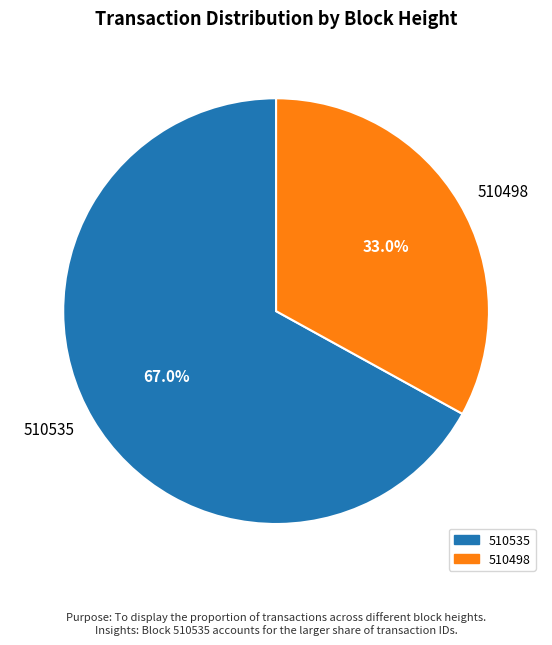

Which category has the smallest portion of the pie?

510498